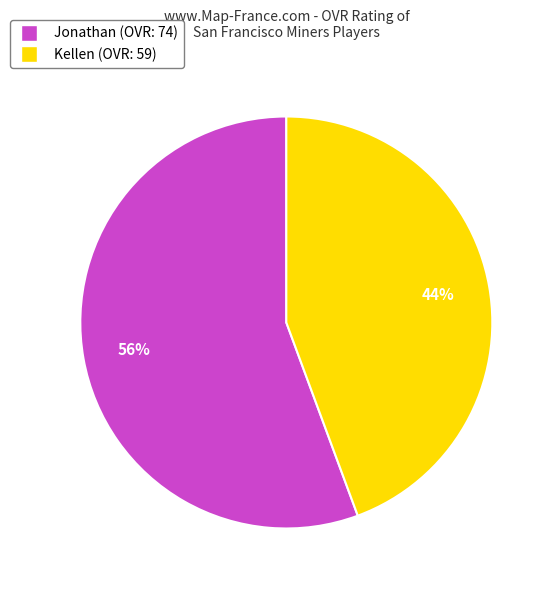

To the nearest percent, what portion does Kellen represent?

44%